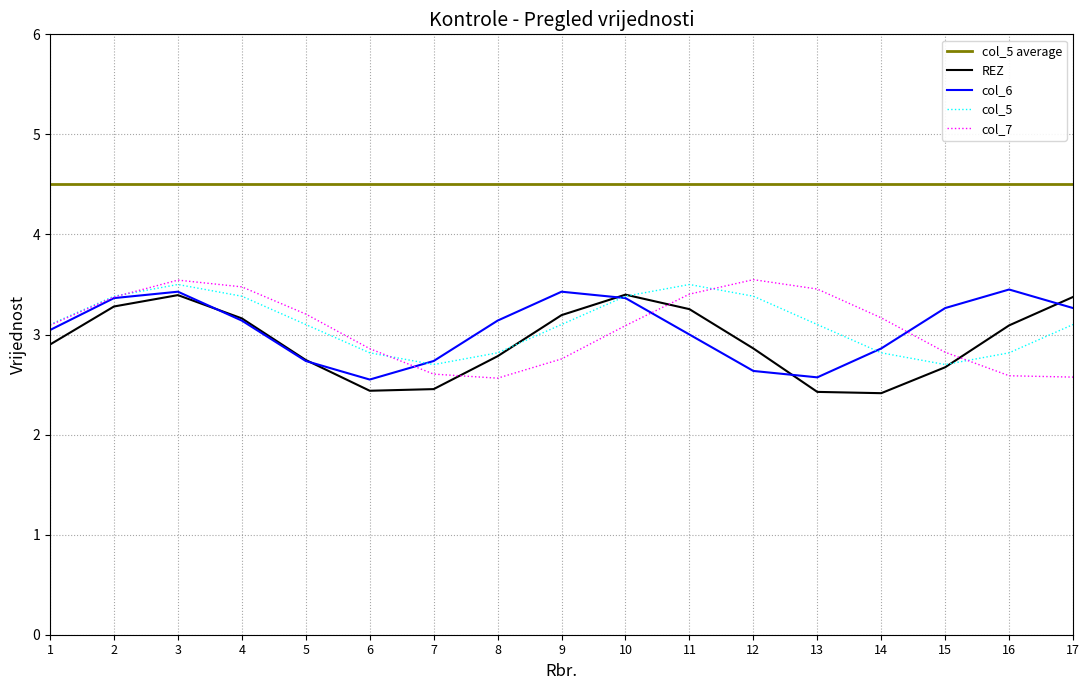

Between 5 and 16, which series saw the biggest shift?

col_6